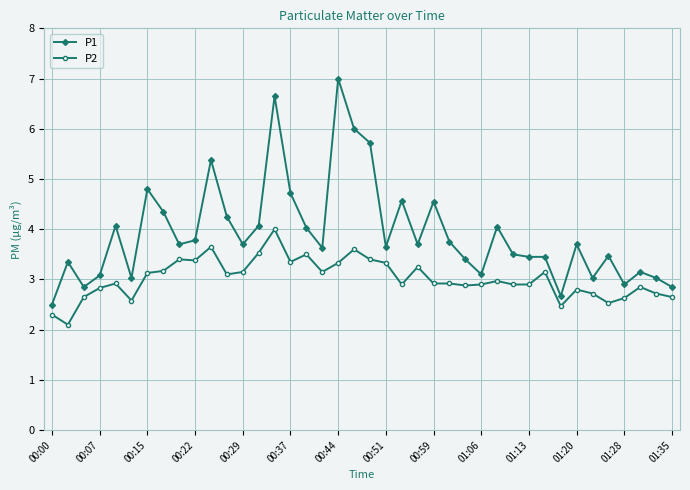

Does the chart display data point markers on the line(s)?

Yes